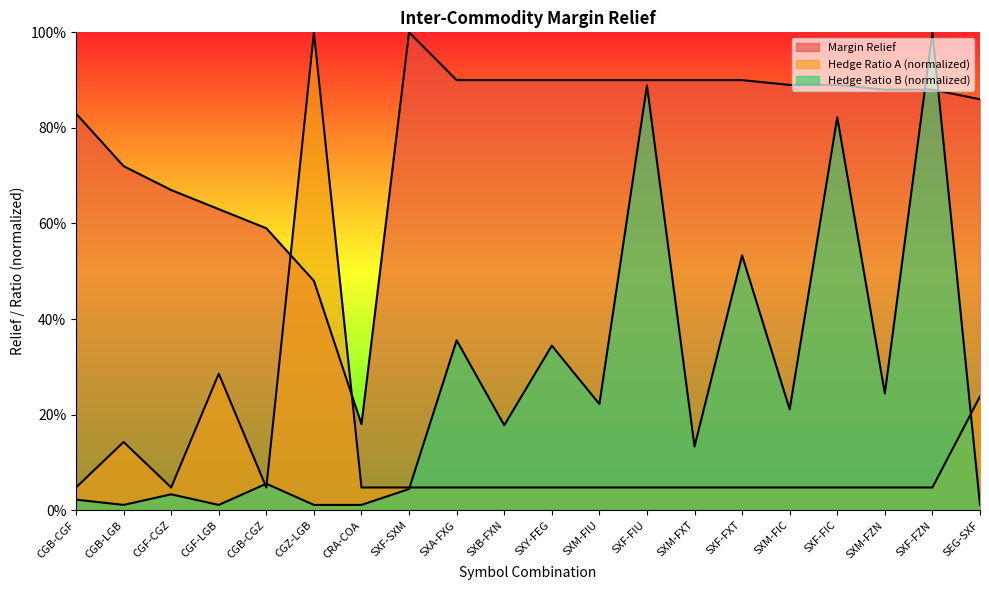

List the series in order of their overall mean, highest first.

Margin Relief, Hedge Ratio B, Hedge Ratio A